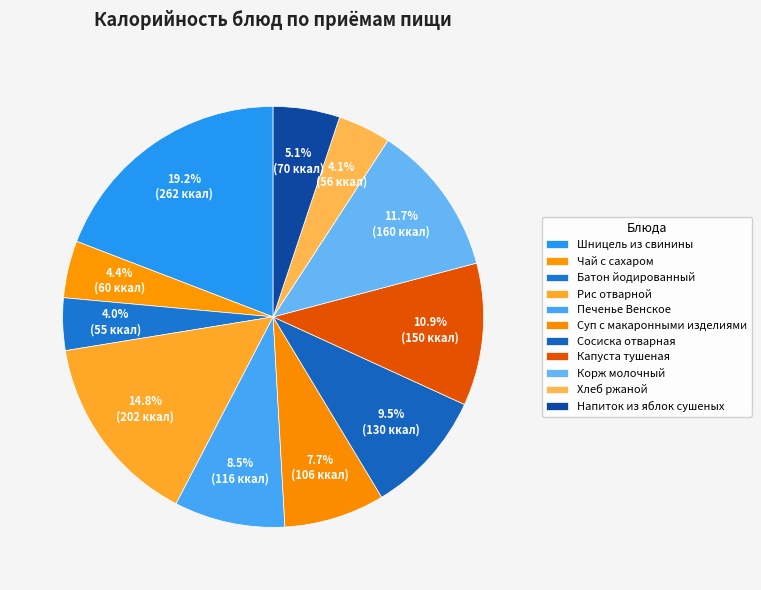

Does any single category account for the majority?

No